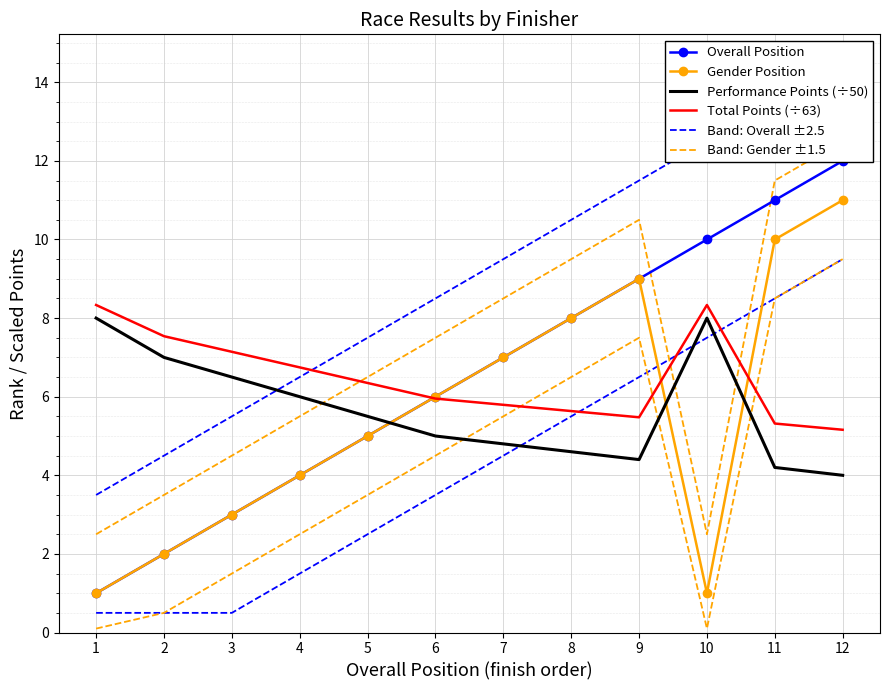

How many interior local valleys does the Total Points (÷63) series have?

1